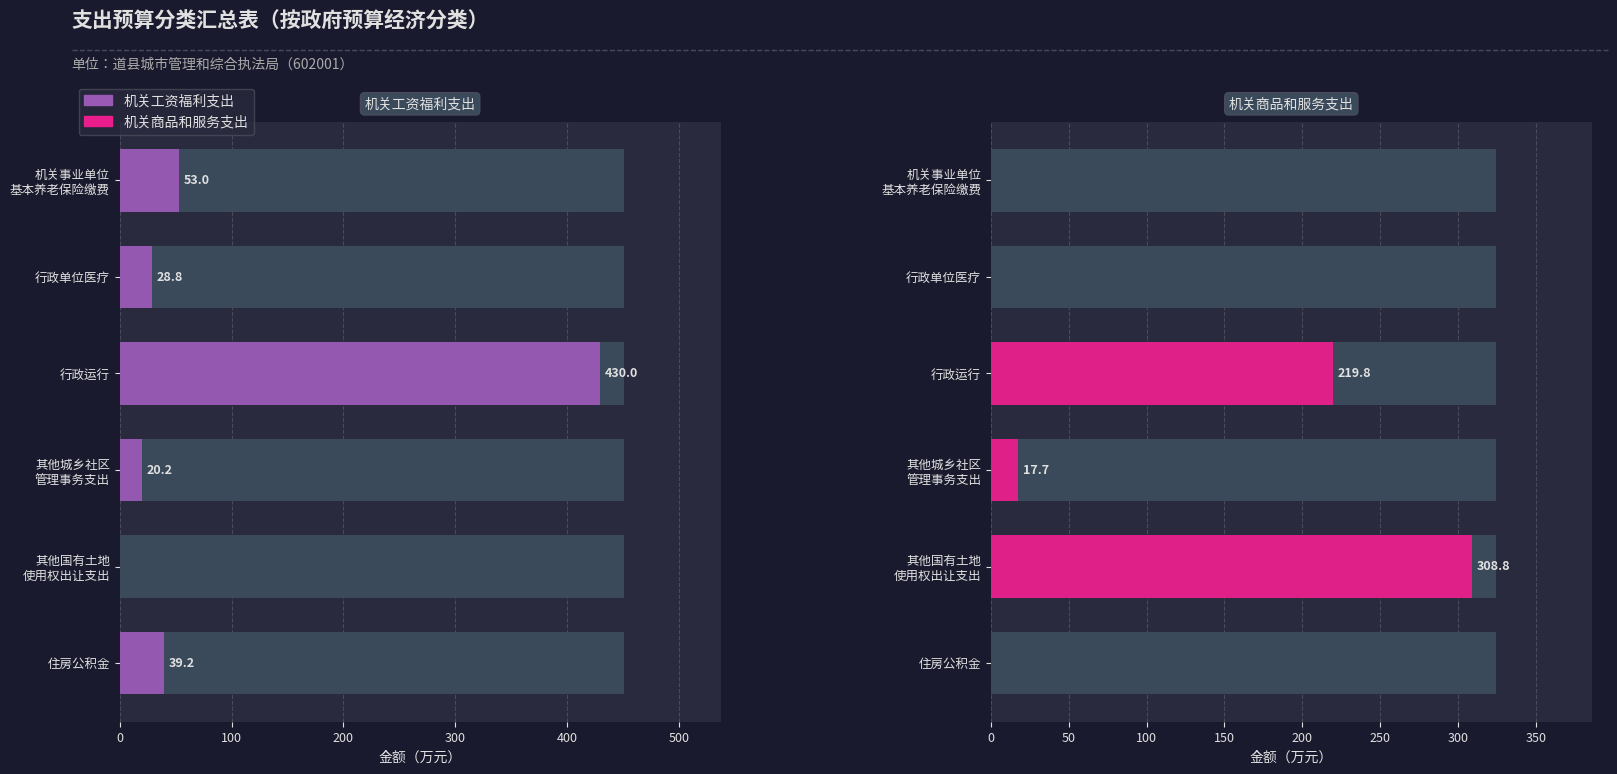

How many groups of bars are there?

6